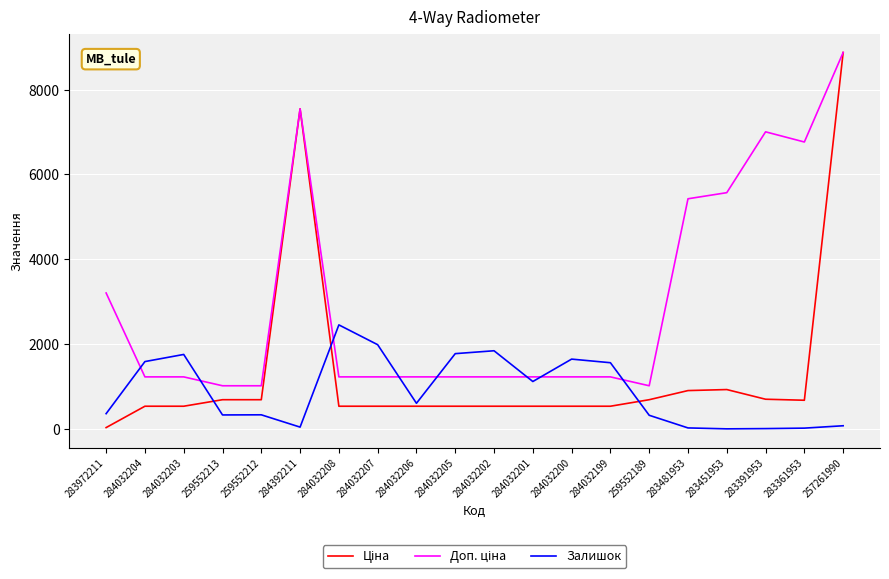

At which category is the sum across all series the highest?

257261990